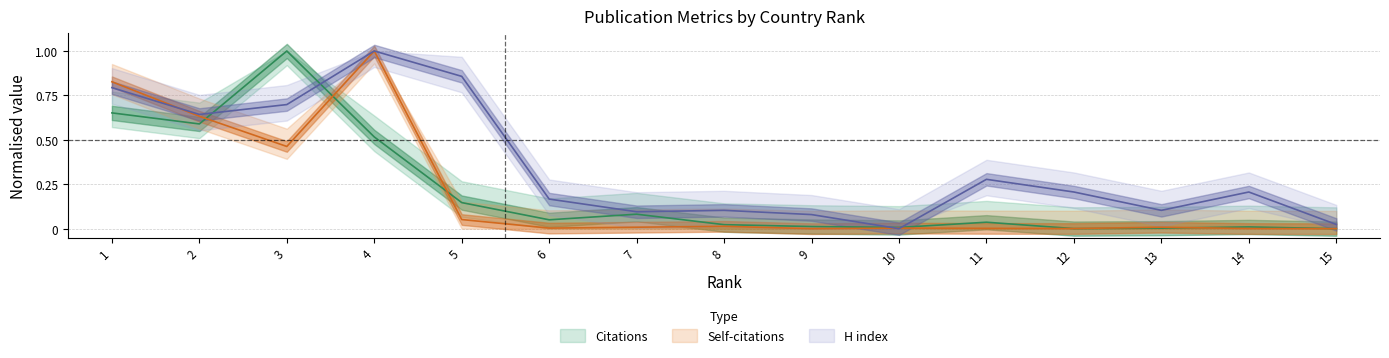

Which series ends up on top after the final intersection of Self-citations and H index?

H index